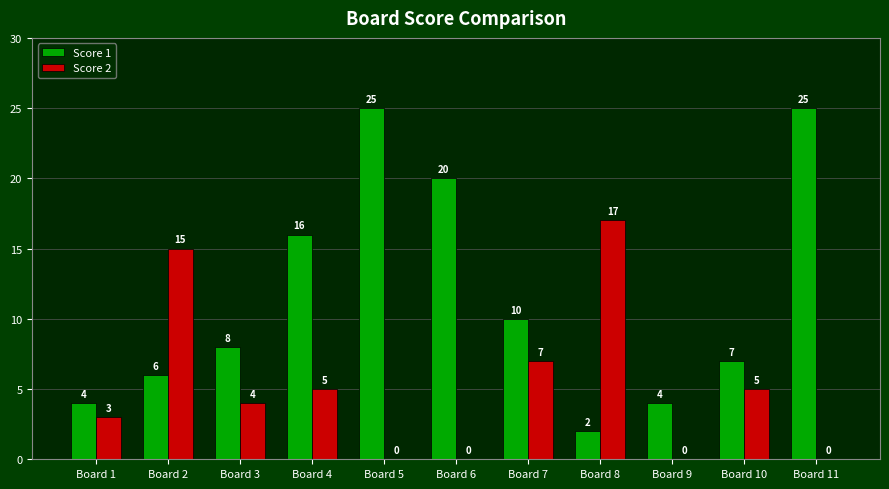

Which series changed the most between Board 1 and Board 2?

Score 2